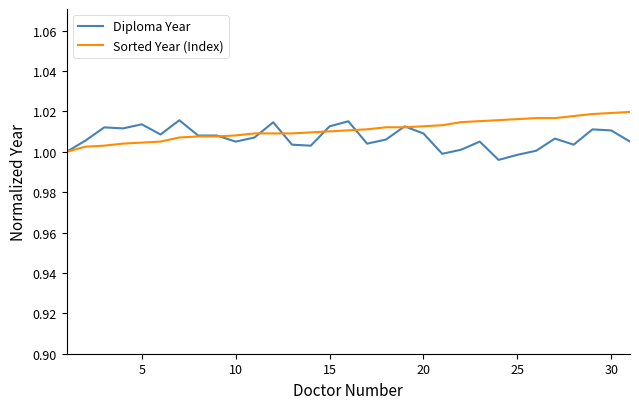

How many lines are shown in the chart?

2